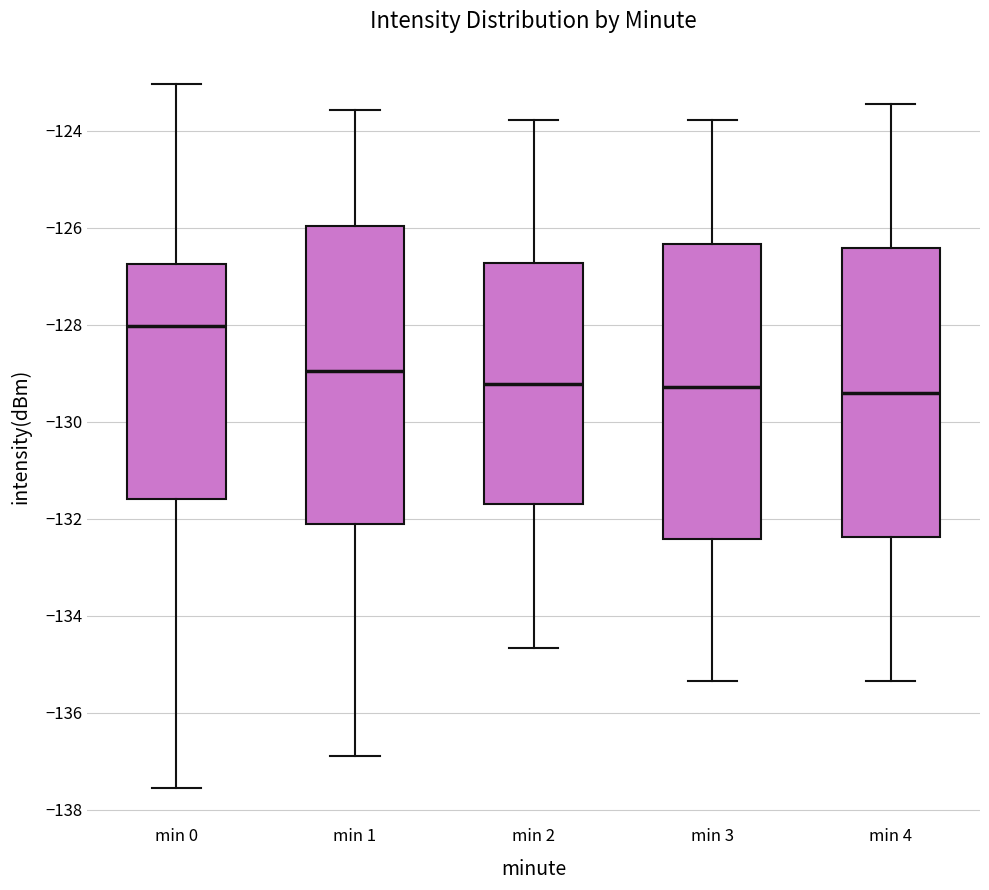

Where does the median line of the box for min 1 sit on the y-axis? The values are not printed on the chart, so give them approximately, as read against the axis.

-129.0